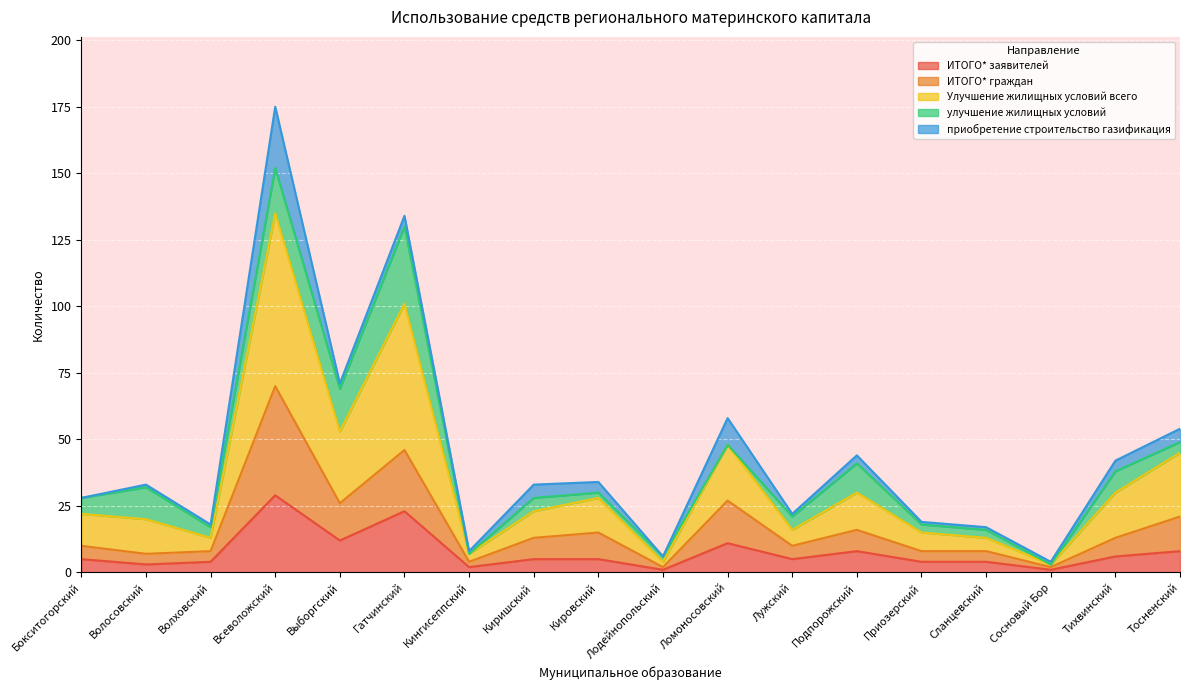

The ИТОГО* граждан series shows 20 at Кировский. True or false?

False